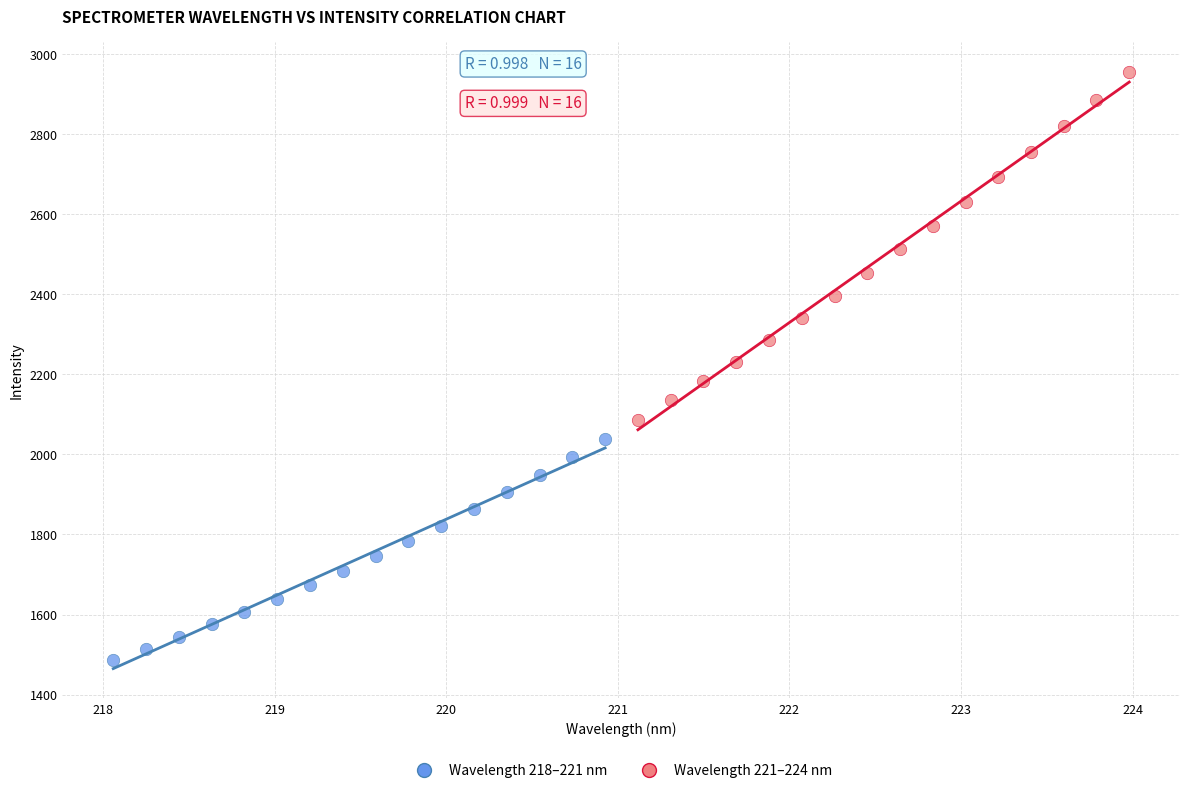

Which series contains the lowest Y value?

Wavelength 218–221 nm